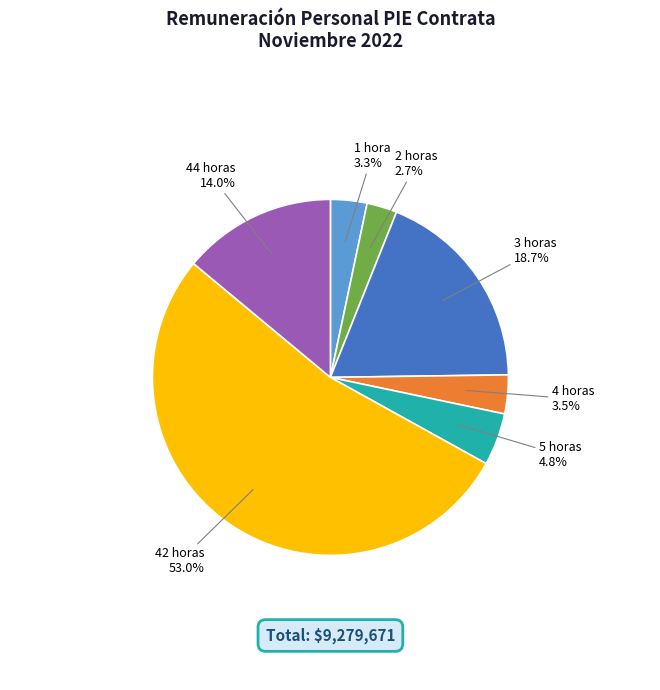

Approximately how many times larger is the value at 3 horas compared to 42 horas?

0.4